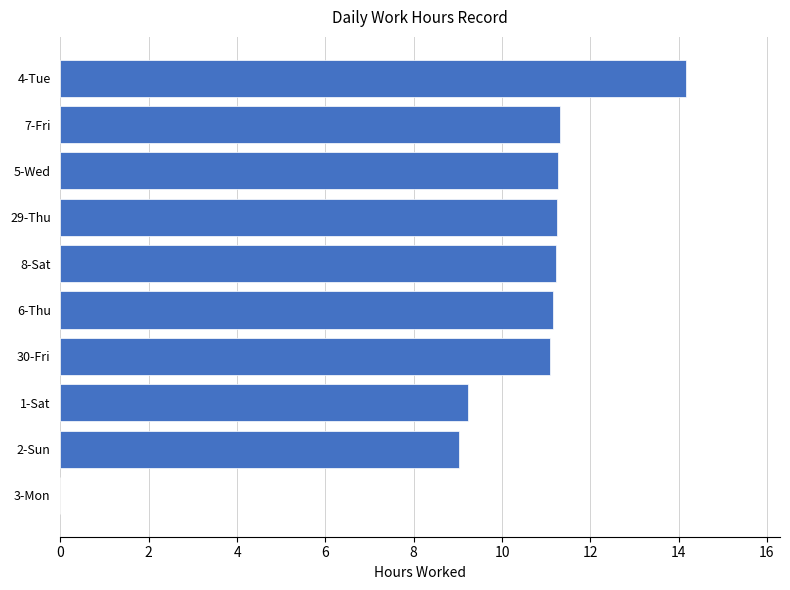

Approximately how many times larger is the value at 4-Tue compared to 2-Sun?

1.6